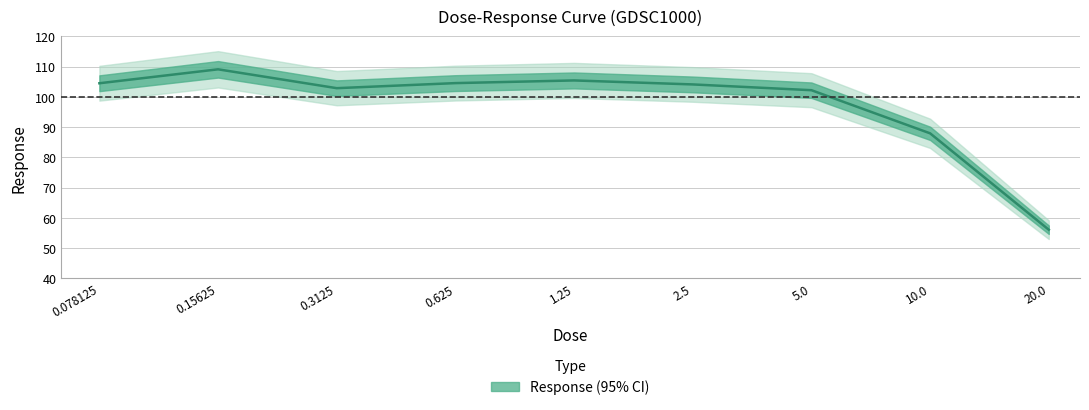

Where does the data first go above 104?

0.078125